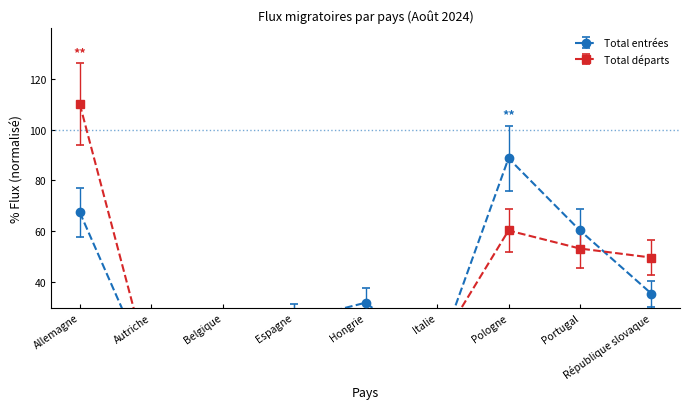

In Immigrations effectives, how many points are lower than both neighbors (excluding endpoints)?

2